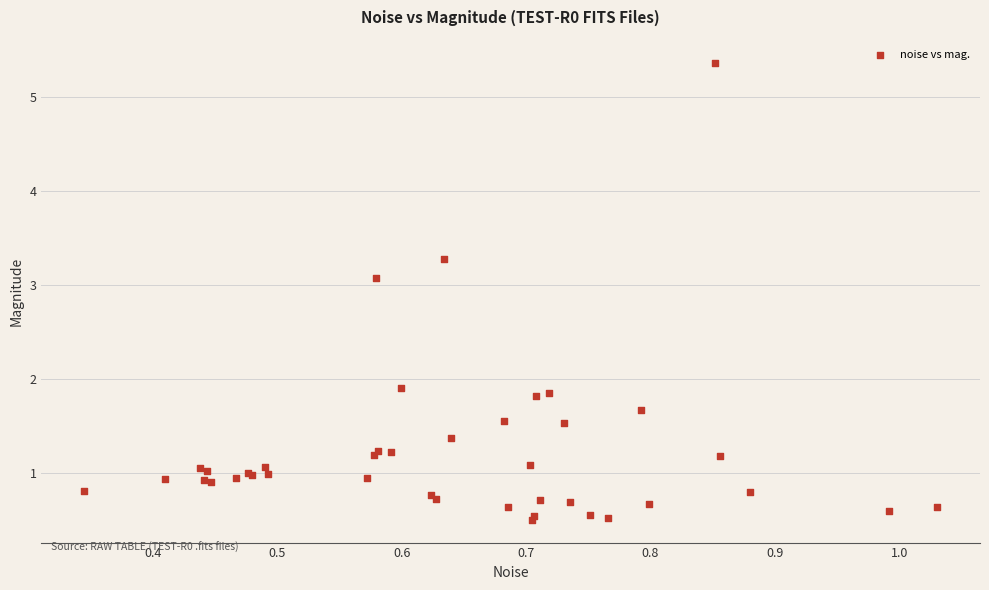

What Y value in the scatter plot is closest to 2?

1.9